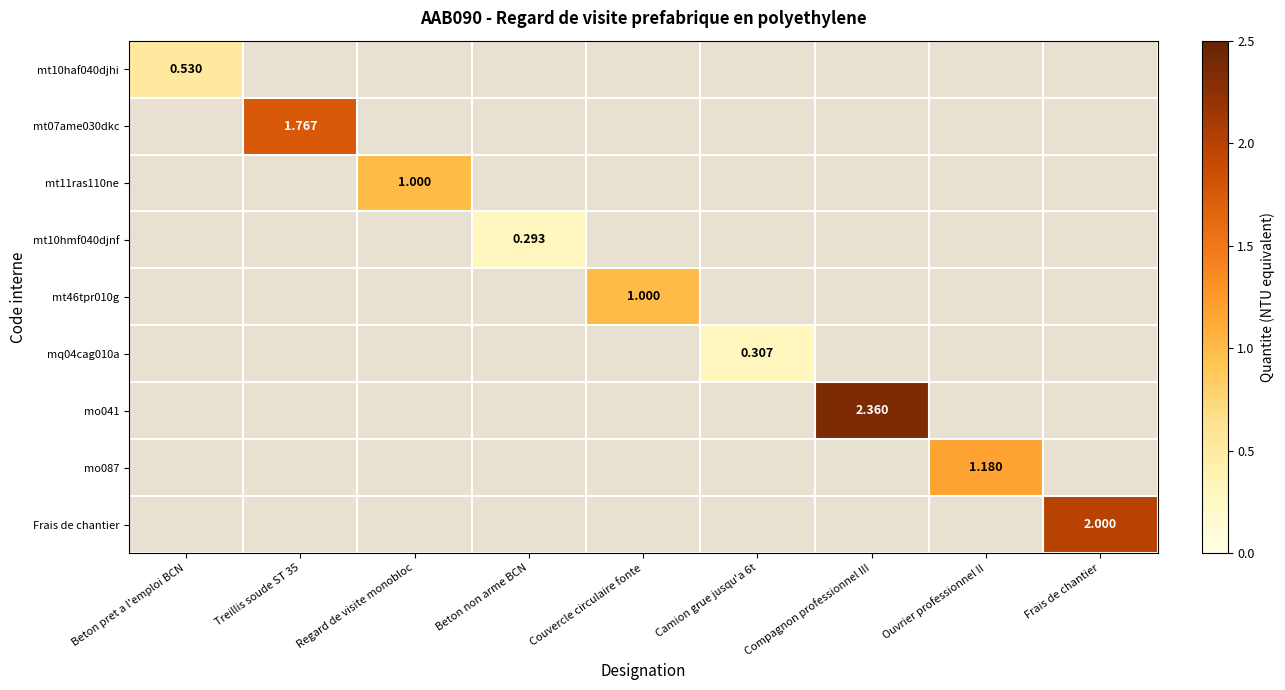

At Couvercle circulaire fonte, list the series in order from largest to smallest.

mt10haf040djhi, mt07ame030dkc, mt11ras110ne, mt10hmf040djnf, mt46tpr010g, mq04cag010a, mo041, mo087, Frais de chantier